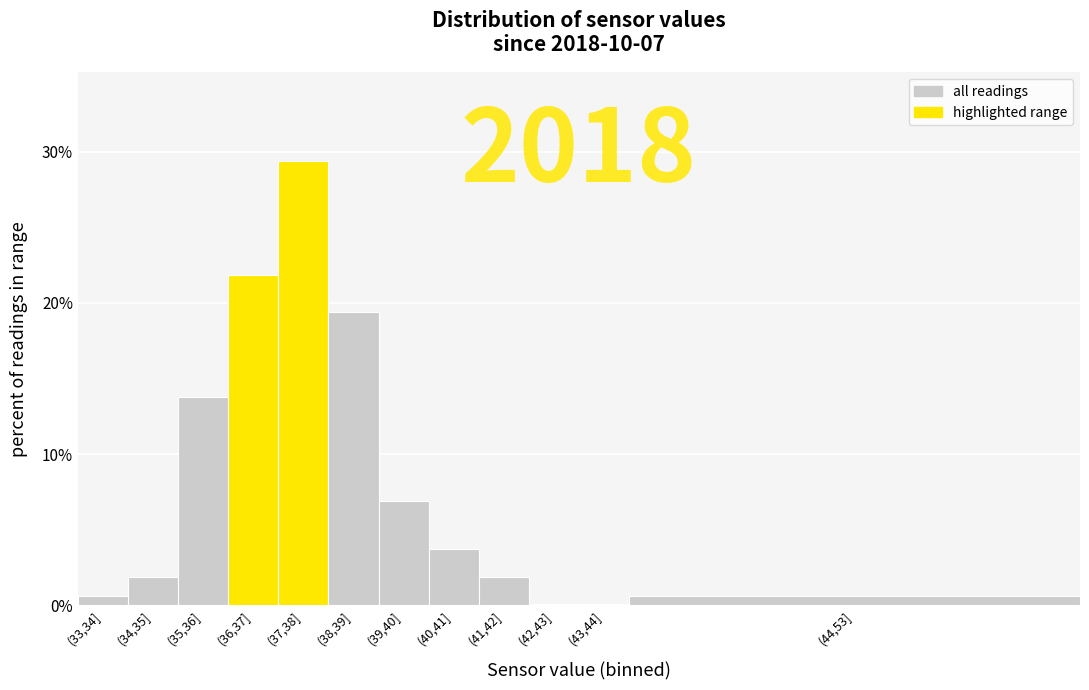

Reading left to right, list all the values displayed in this chart.

(33,34]=0.6	(34,35]=1.9	(35,36]=13.8	(36,37]=21.9	(37,38]=29.4	(38,39]=19.4	(39,40]=6.9	(40,41]=3.8	(41,42]=1.9	(42,43]=0.0	(43,44]=0.0	(44,53]=0.6